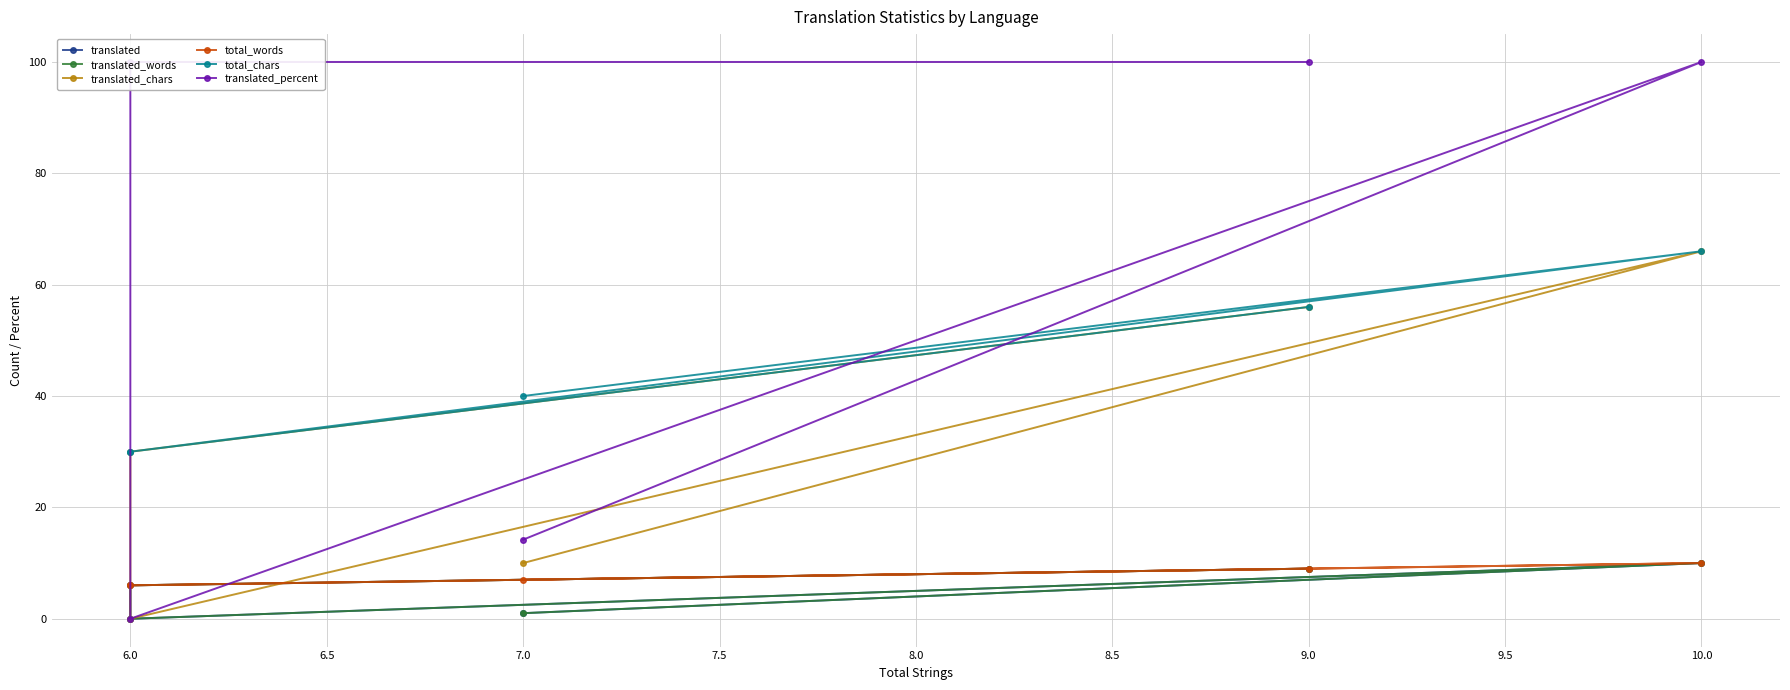

Which category has the highest value across all series?

10.0